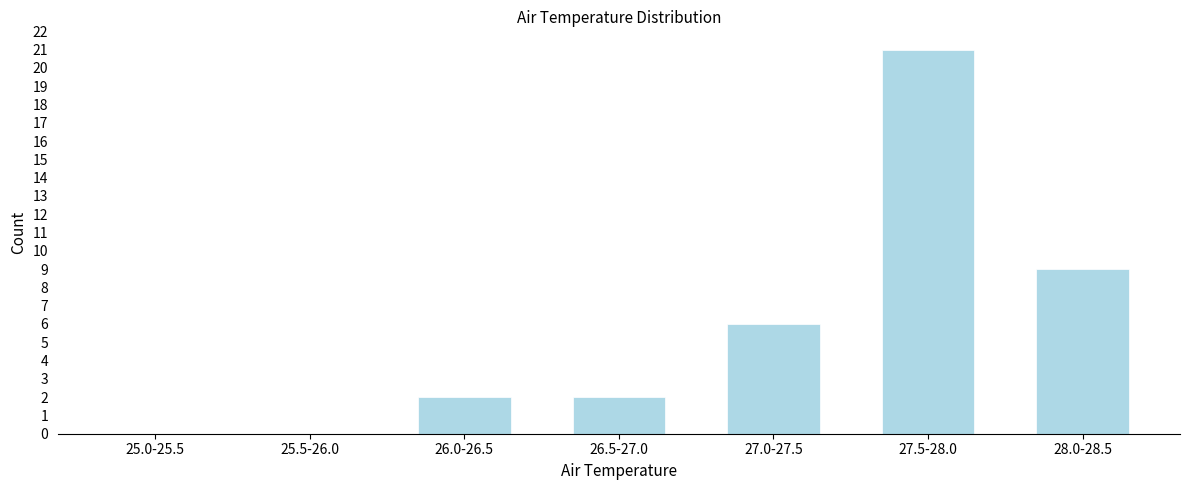

Reading left to right, list all the values displayed in this chart.

25.0-25.5=0	25.5-26.0=0	26.0-26.5=2	26.5-27.0=2	27.0-27.5=6	27.5-28.0=21	28.0-28.5=9